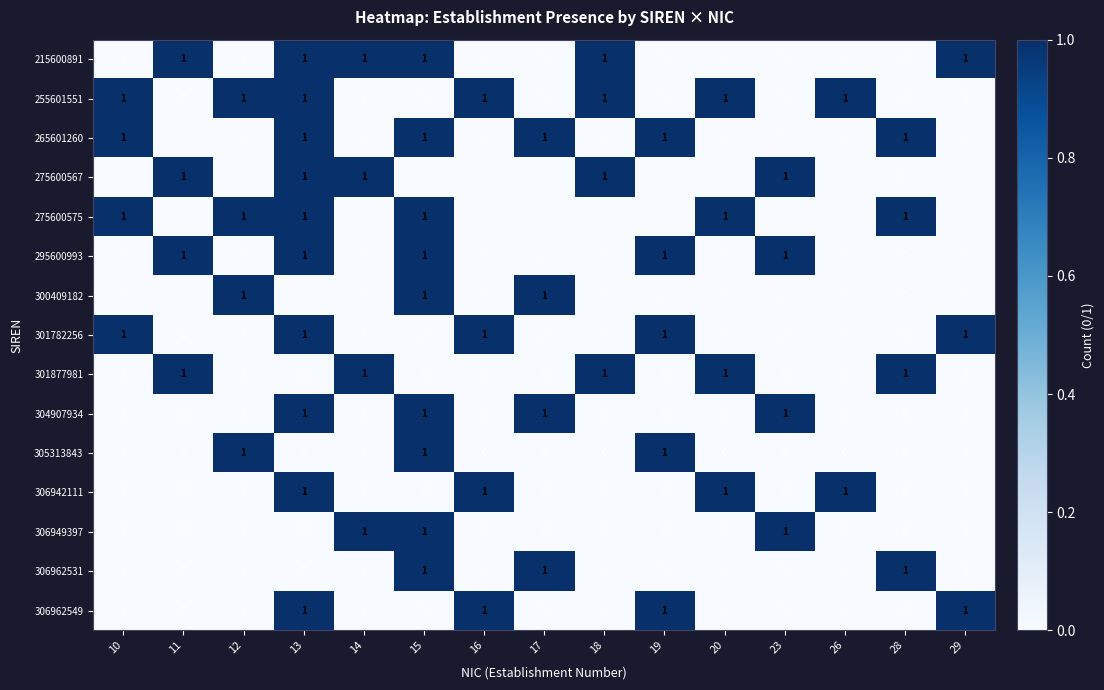

Count the 306962549 values in the range 0 to 1.

15